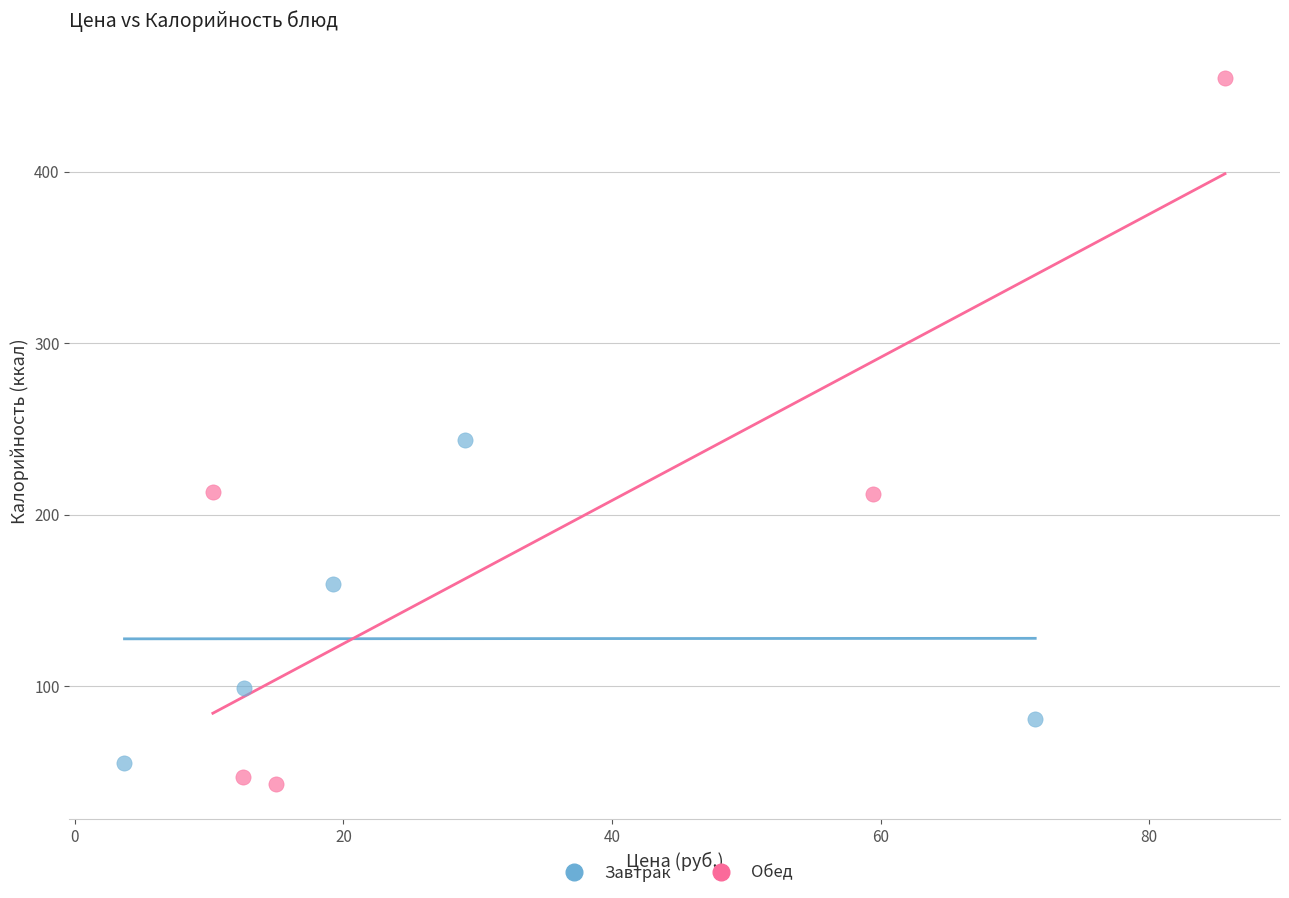

What are all the series names shown in the legend?

Завтрак, Обед